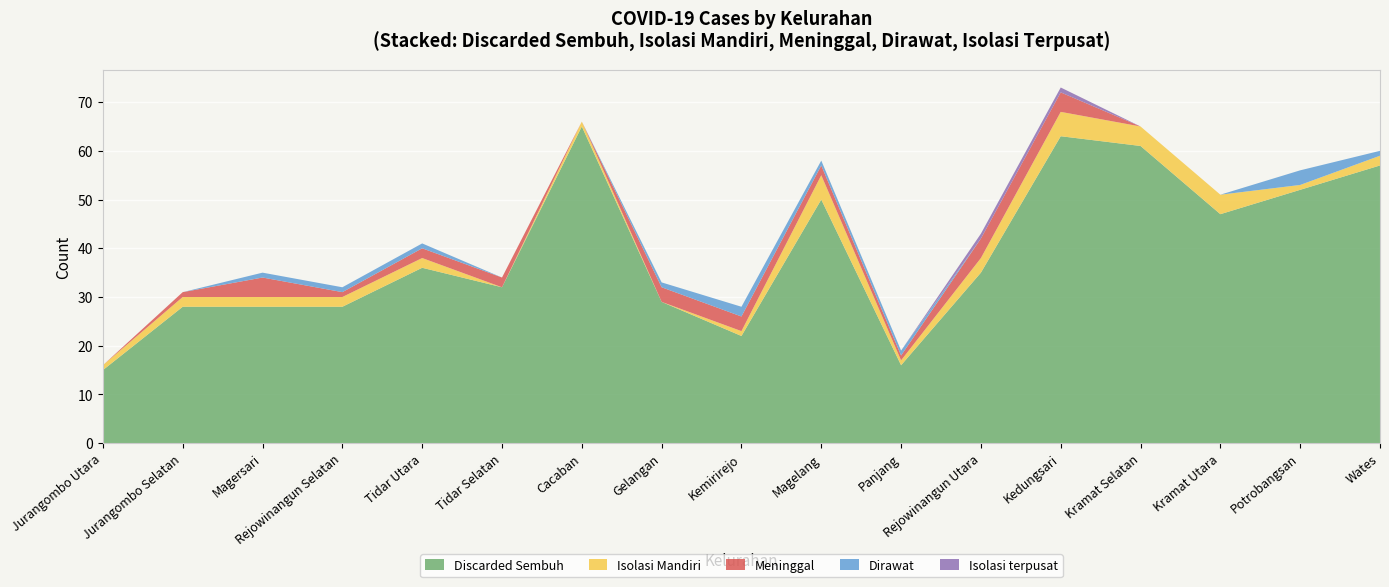

Reading left to right, what are all the values shown in this chart?

Discarded Sembuh: 15	28	28	28	36	32	65	29	22	50	16	35	63	61	47	52	57
Isolasi Mandiri: 1	2	2	2	2	0	1	0	1	5	1	3	5	4	4	1	2
Meninggal: 0	1	4	1	2	2	0	3	3	2	1	4	4	0	0	0	0
Dirawat: 0	0	1	1	1	0	0	1	2	1	1	0	0	0	0	3	1
Isolasi terpusat: 0	0	0	0	0	0	0	0	0	0	0	1	1	0	0	0	0